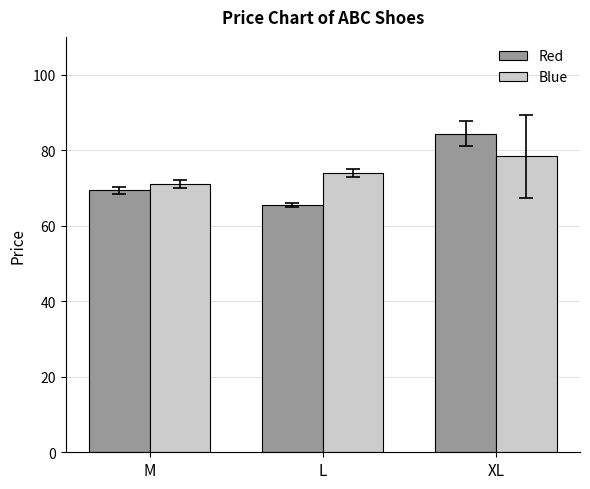

At which label is Blue closest to 74?

L